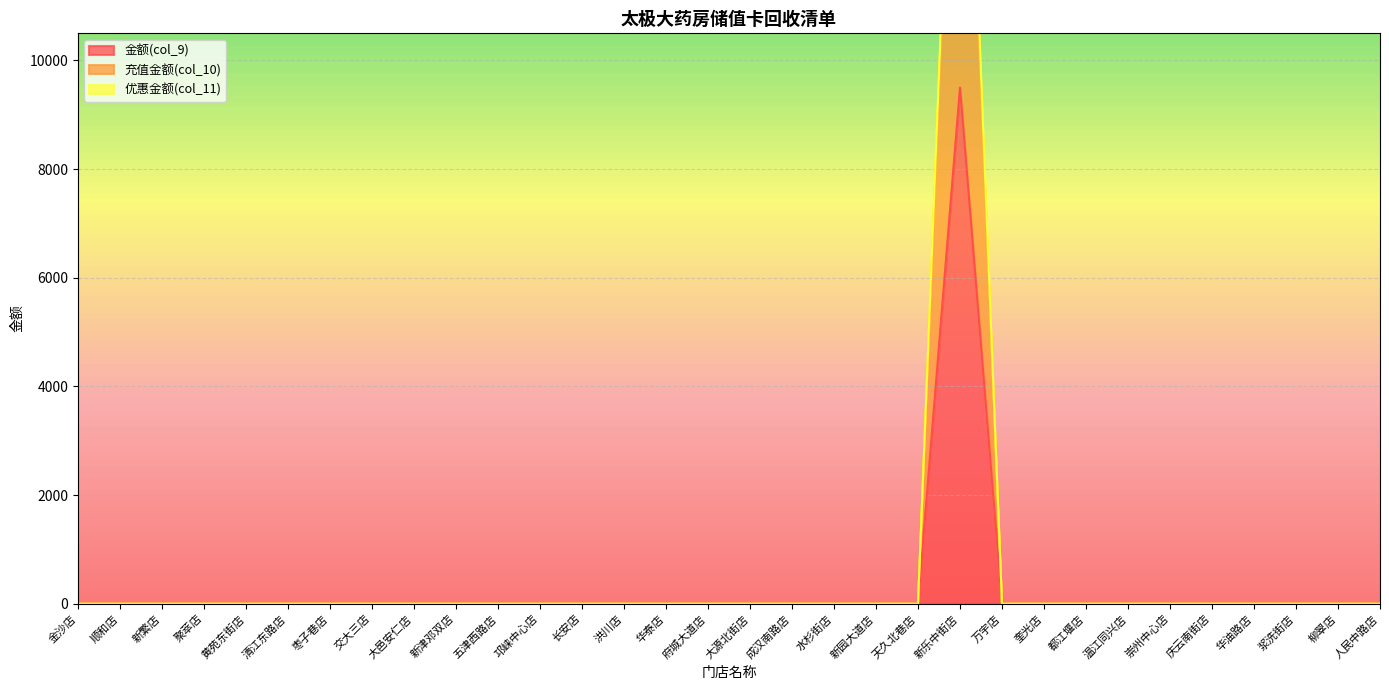

True or false: 金额(col_9) and 充值金额(col_10) intersect in this chart.

False